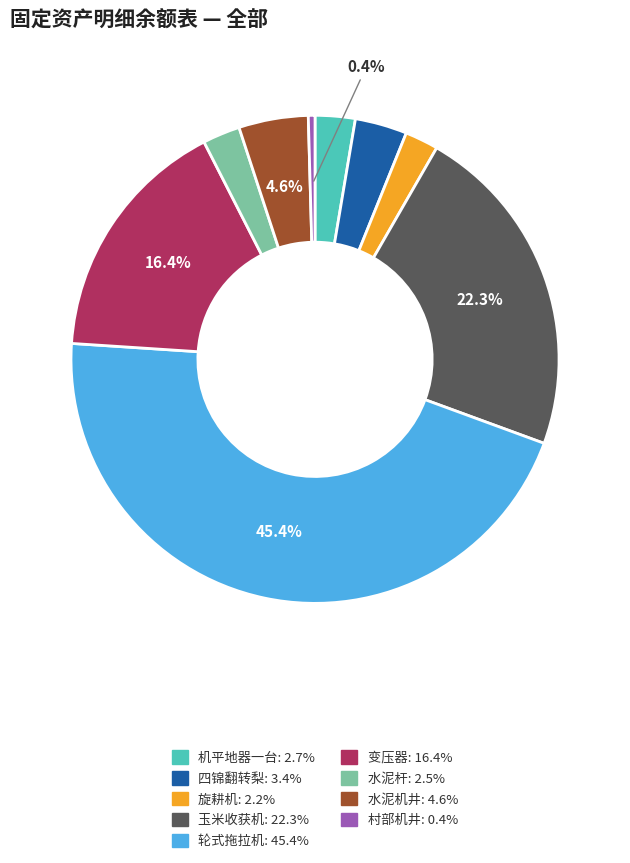

True or false: 水泥机井 accounts for 5% of the total.

True